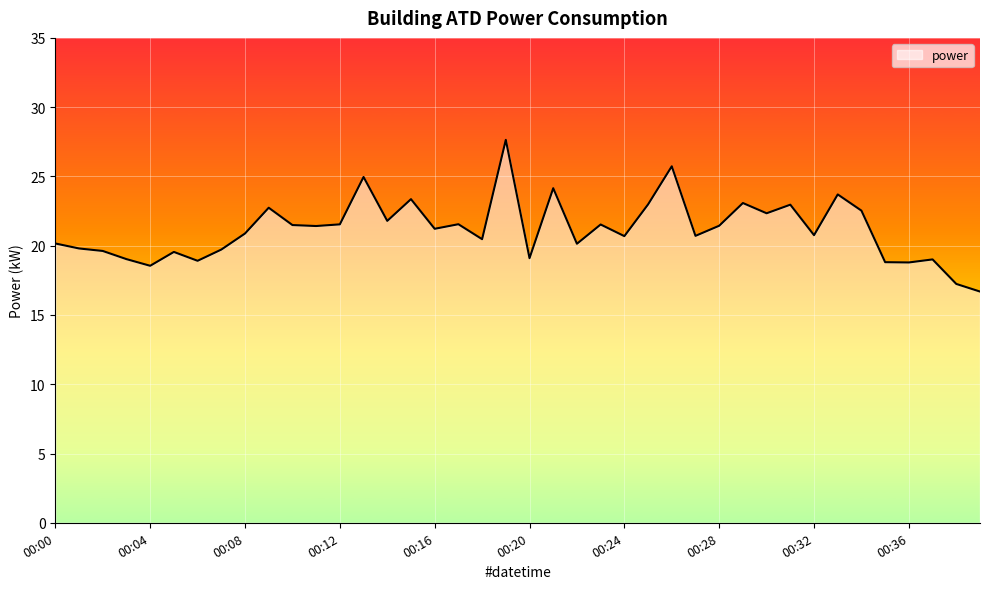

What is the greatest value displayed?

27.6